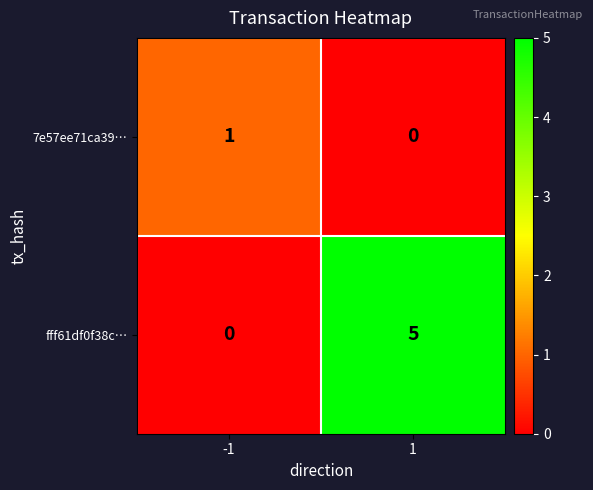

Which series changed the most between -1 and 1?

fff61df0f38c…